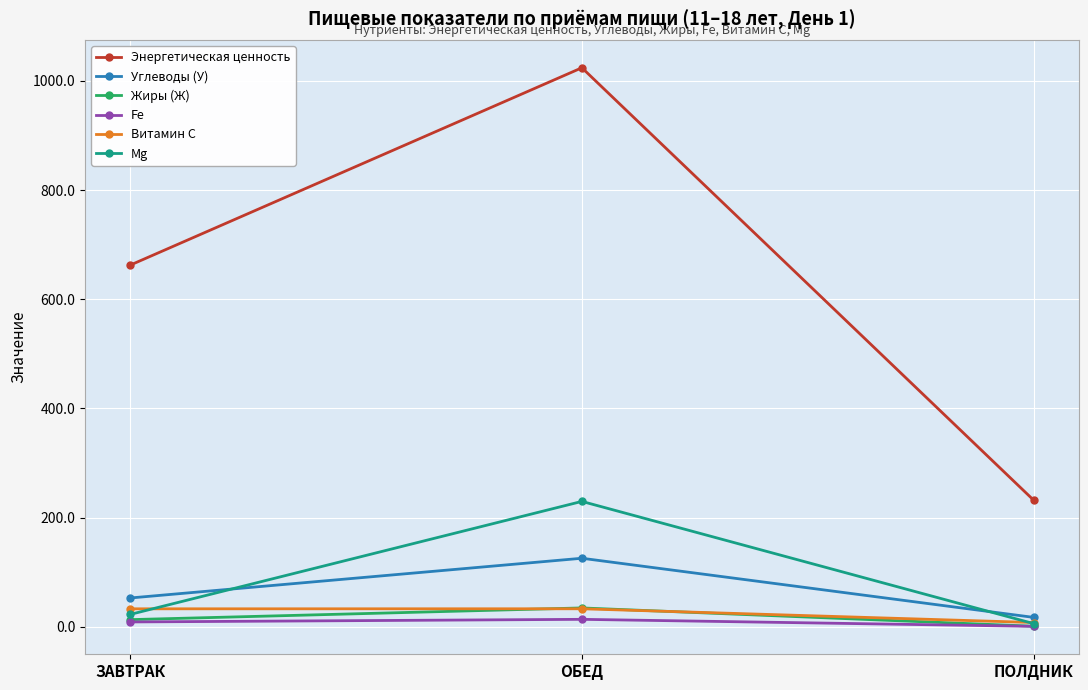

True or false: Углеводы (У) has a value of 125.7 at ОБЕД.

True